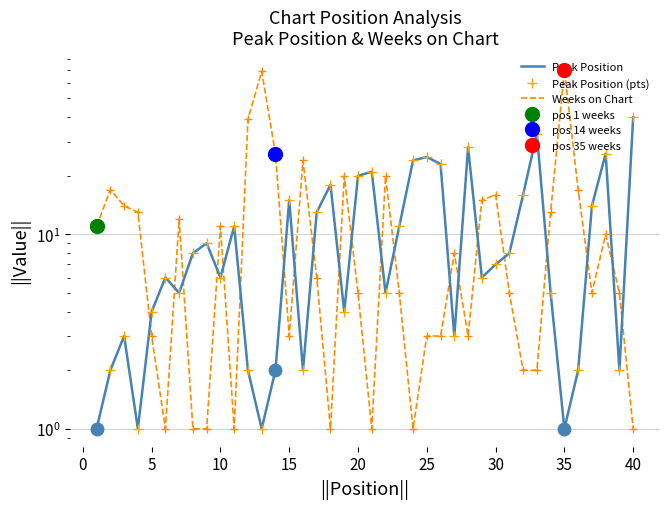

How many distinct data groups are displayed?

3